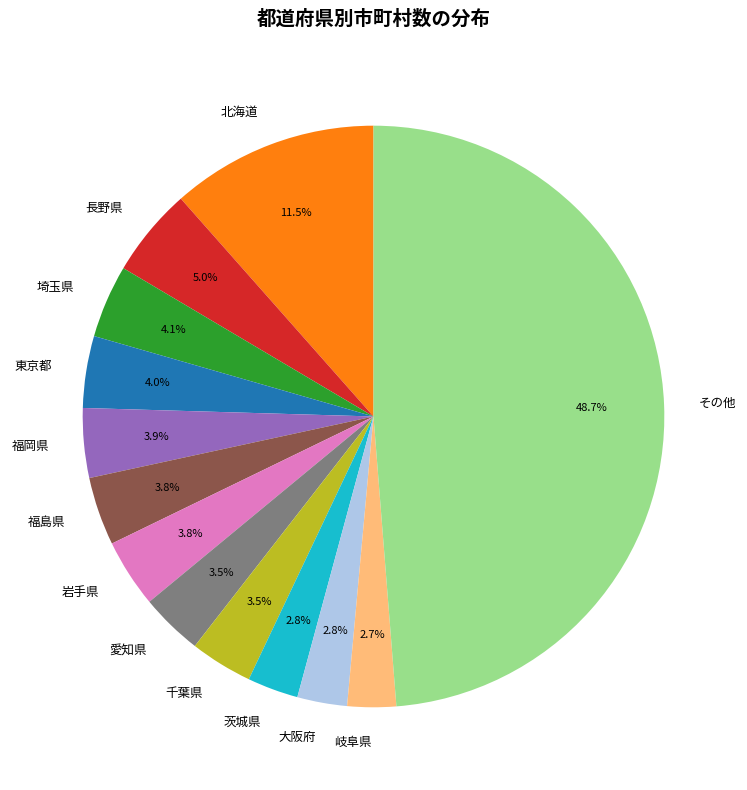

Does 岩手県 represent more than half of the total?

No